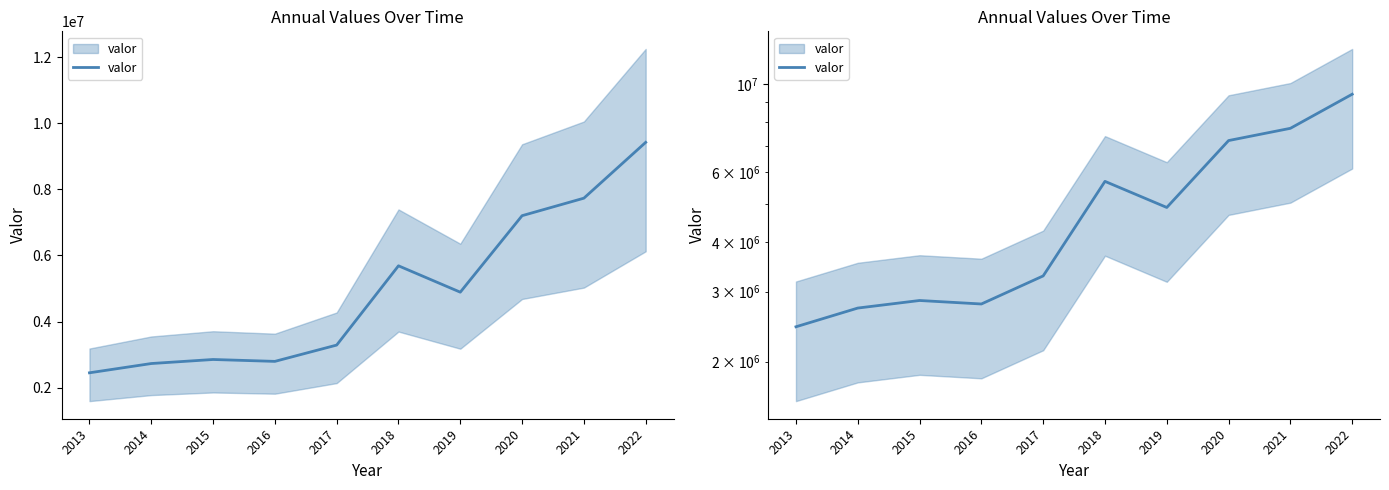

List the labels in order of value, largest first.

2022, 2021, 2020, 2018, 2019, 2017, 2015, 2016, 2014, 2013